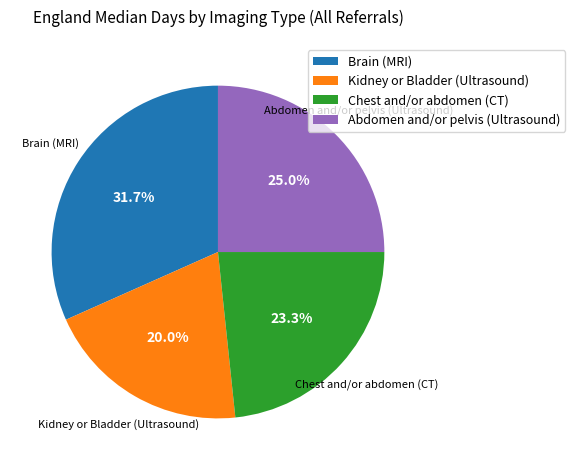

To the nearest percent, what portion does Abdomen and/or pelvis (Ultrasound) represent?

25%